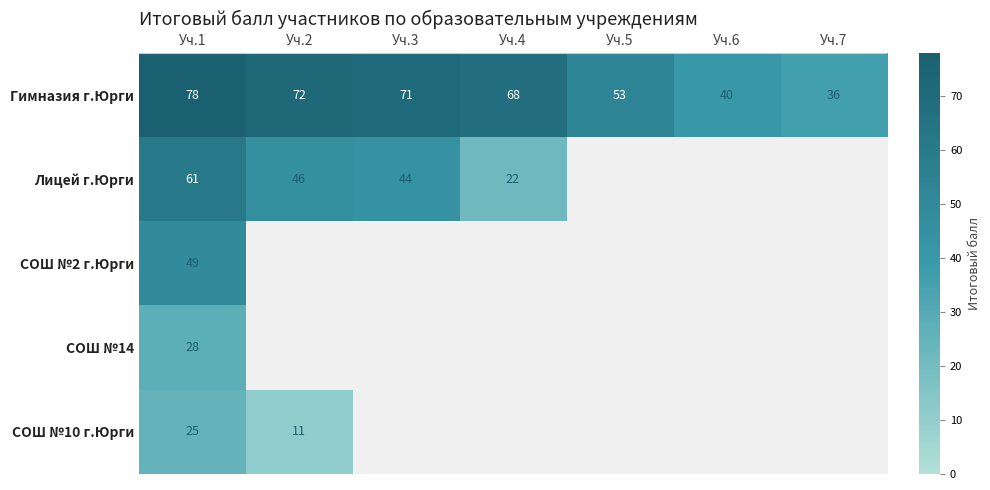

Which category has the highest value in the Гимназия г.Юрги series?

Уч.1